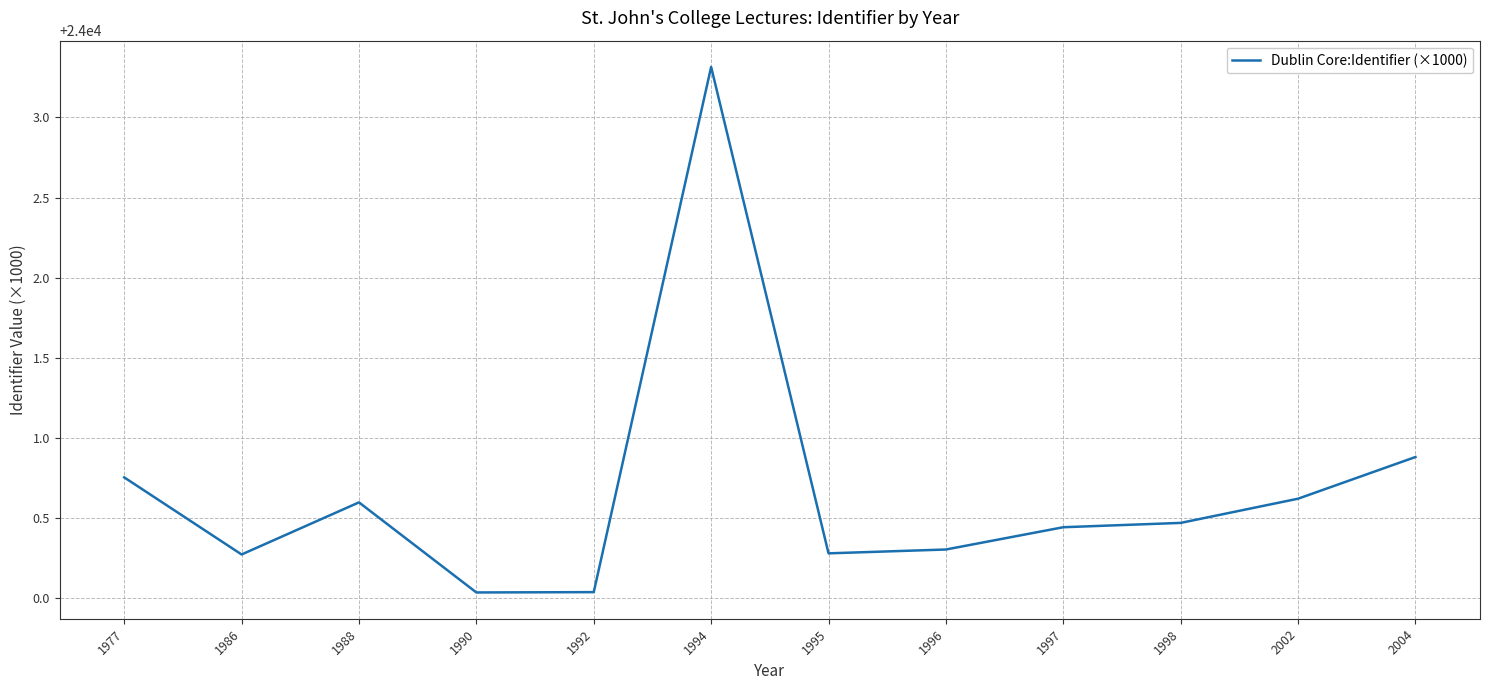

Which category has the highest value across all series?

1994